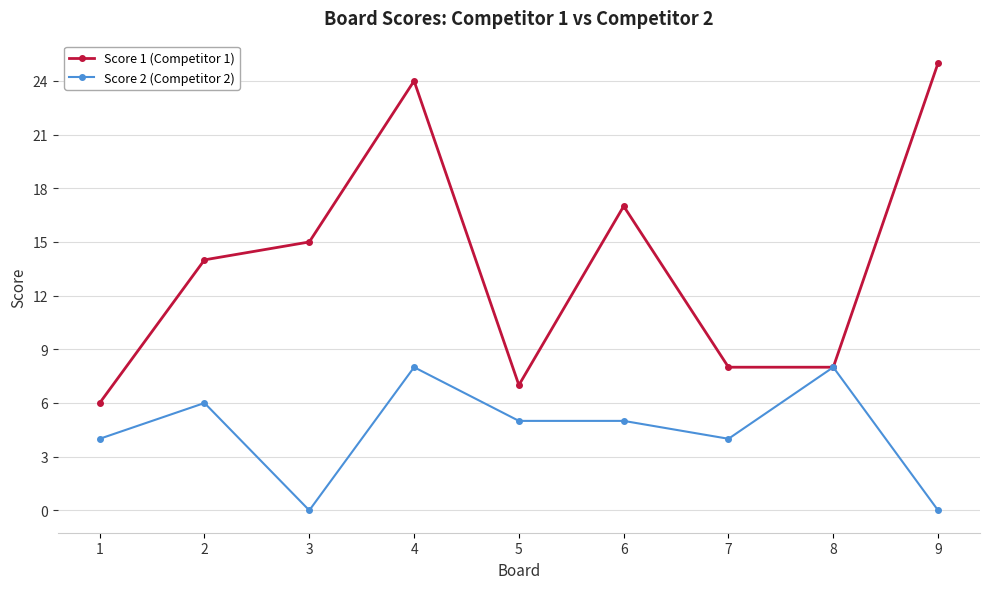

Which series has the widest spread of values?

Score 1 (Competitor 1)